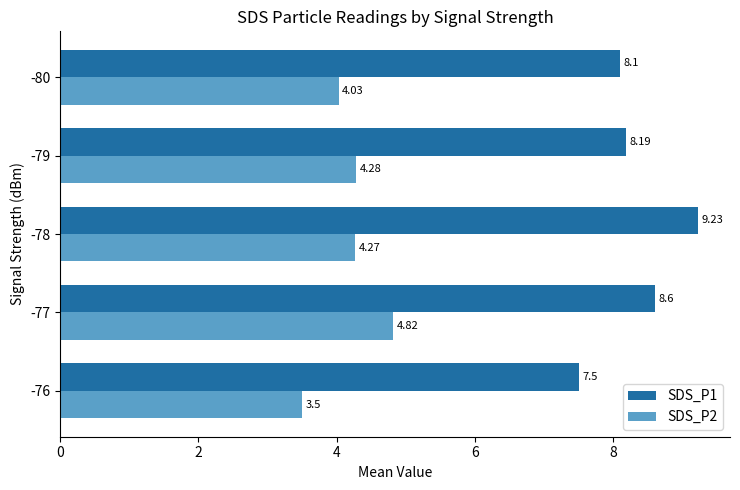

Is the value of SDS_P2 at -79 greater than the value of SDS_P1 at -76?

No